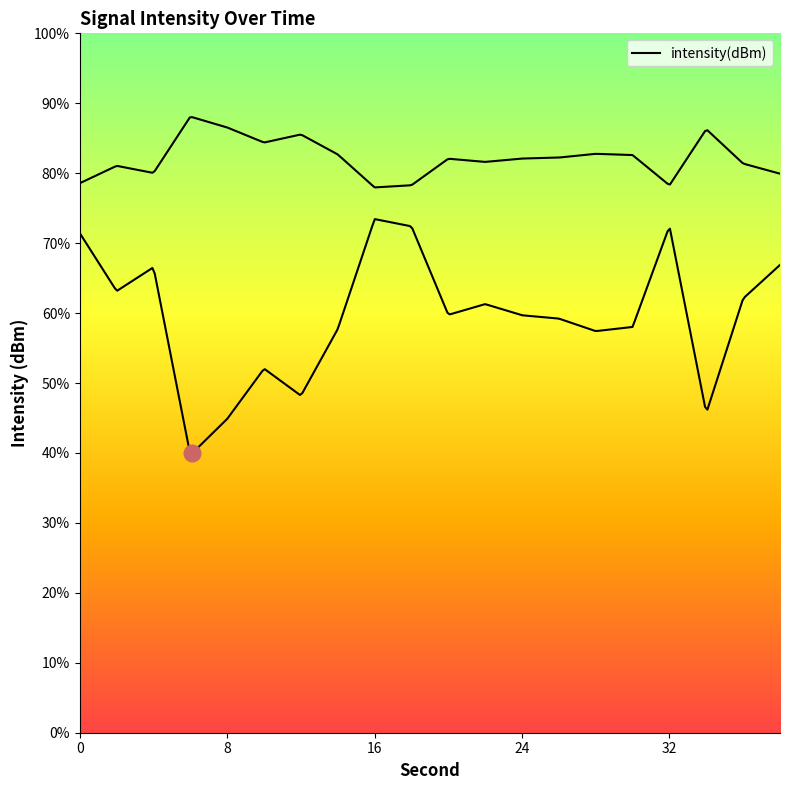

True or false: the data shows -177.5 at 24.

False